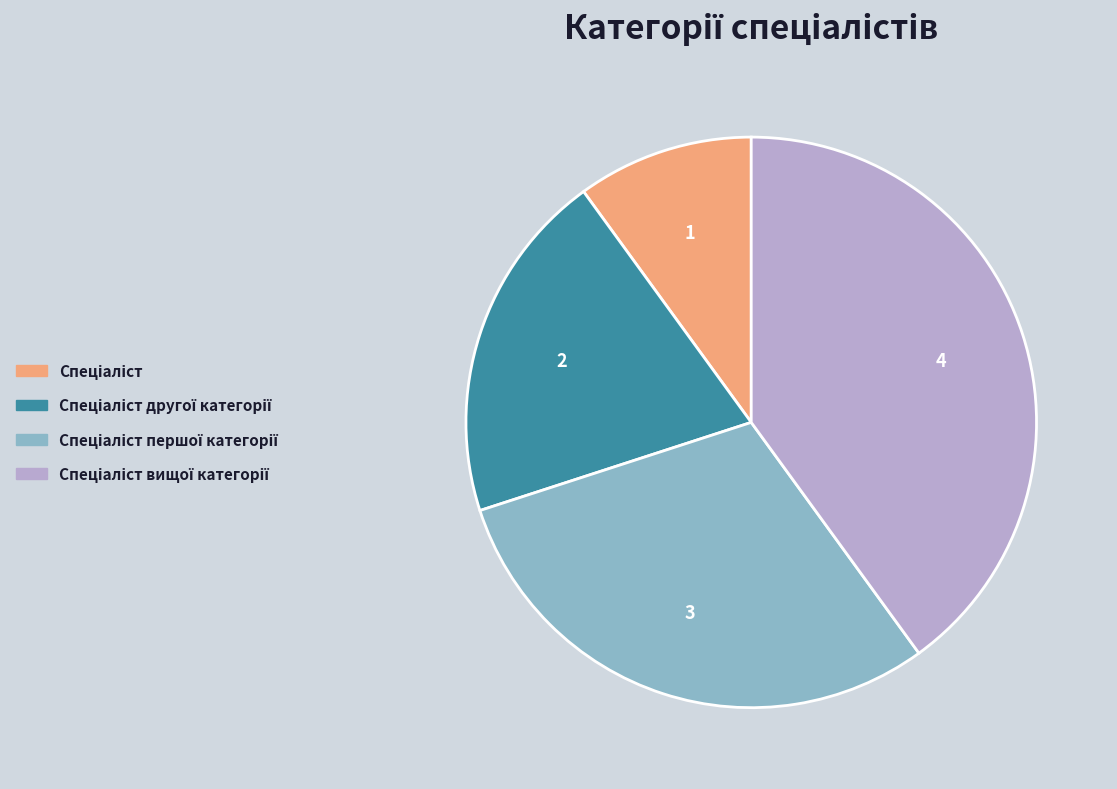

Is there a majority slice in this chart?

No